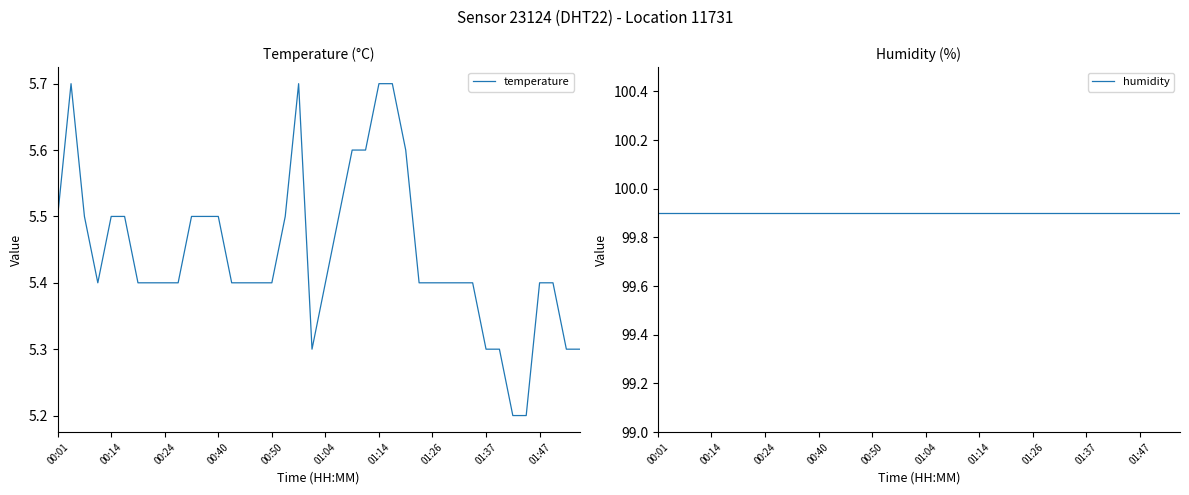

Is it true that temperature equals 5.5 at 00:40?

True